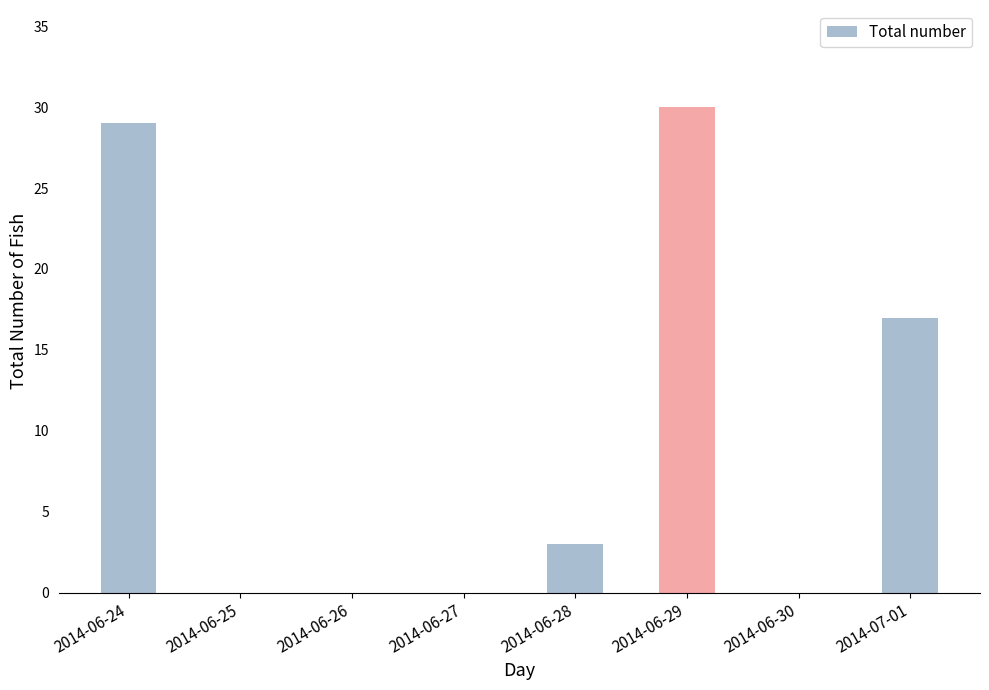

Count the number of data series in this chart.

1